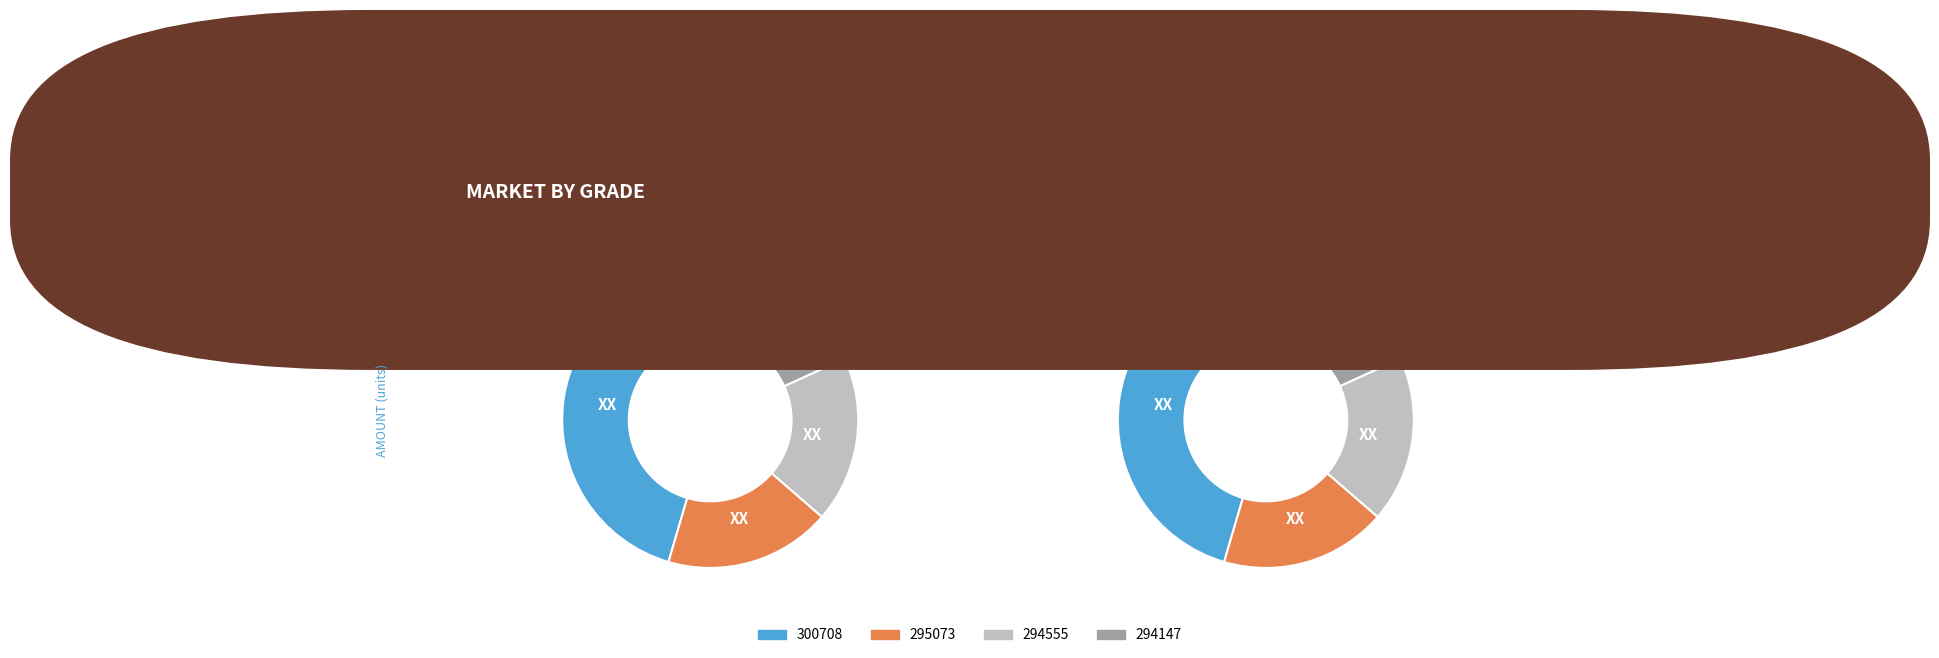

Is there a majority slice in this chart?

No